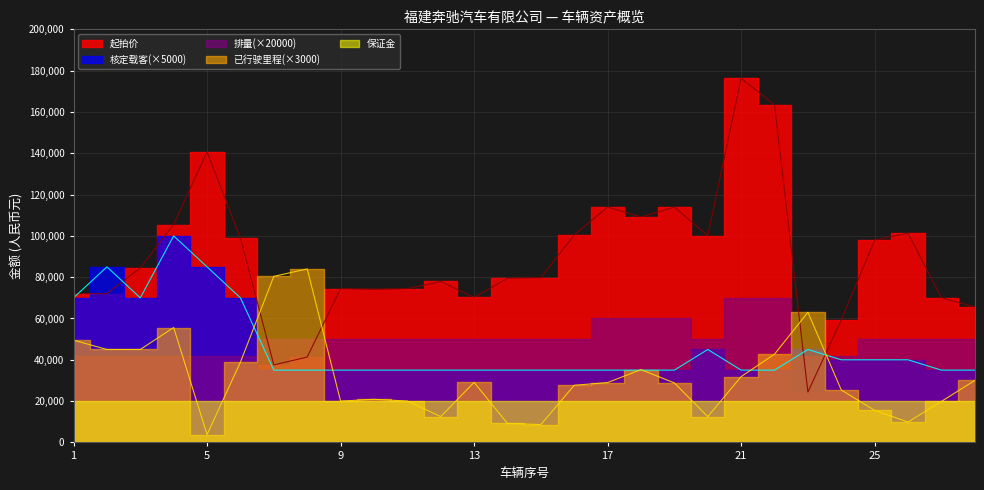

True or false: 起拍价 has a value of 113940.0 at 17.

True